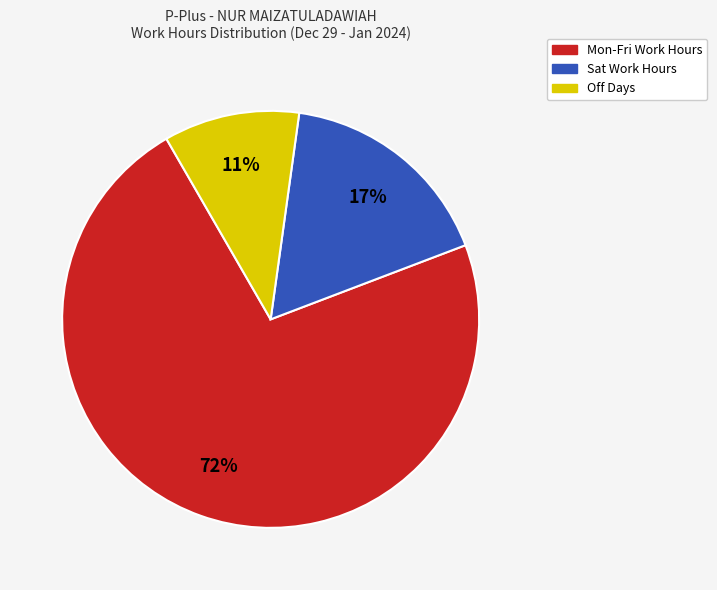

Is there any slice that represents more than half of the pie?

Yes